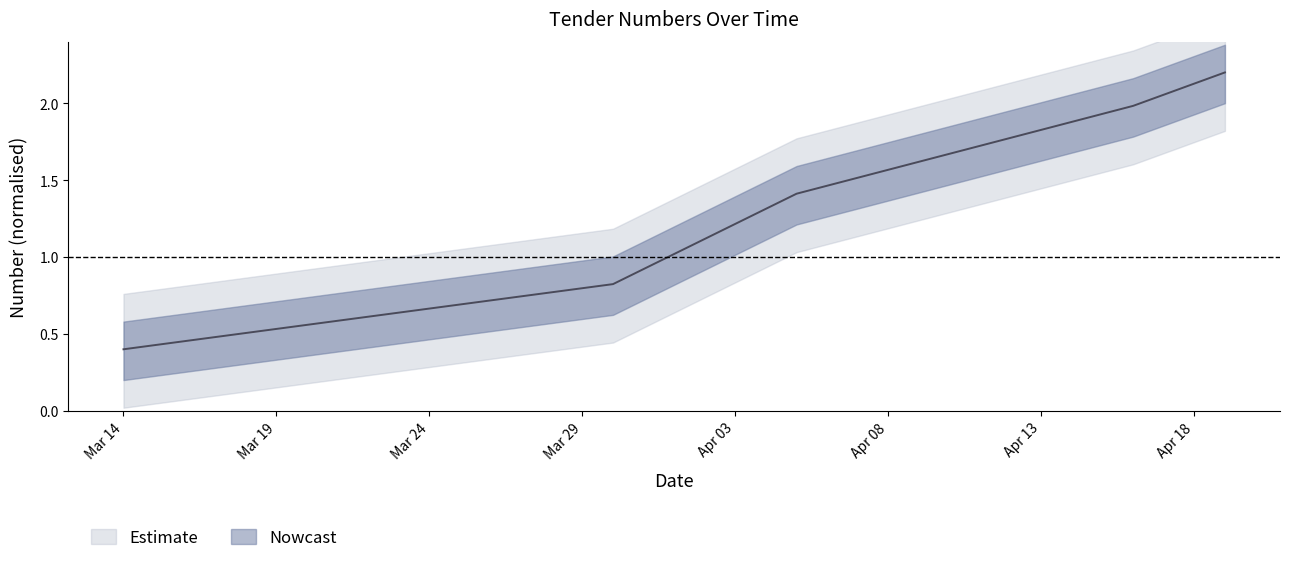

How many lines are shown in the chart?

1